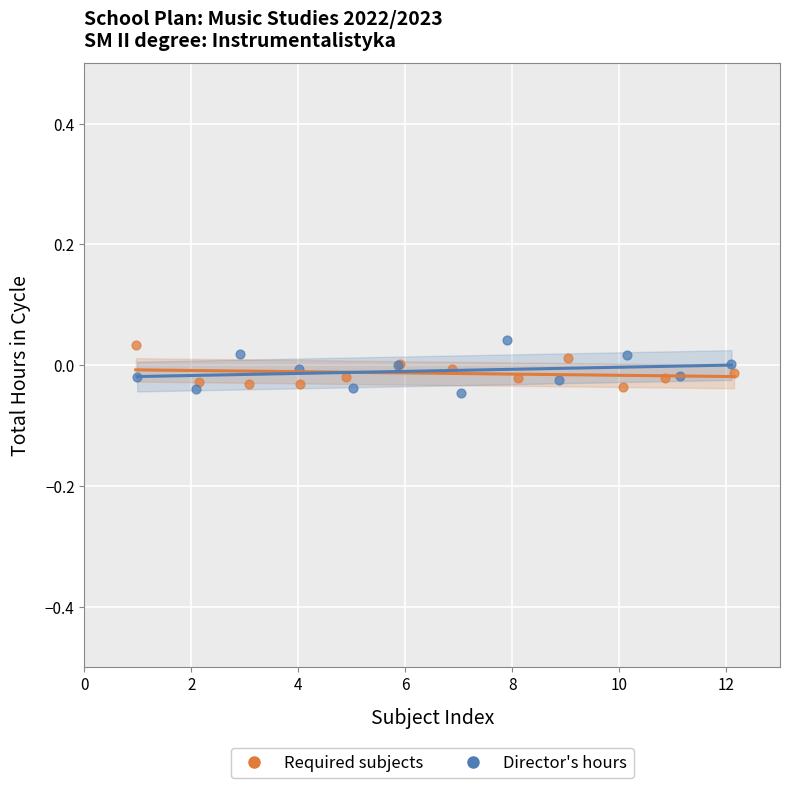

What are all the series names shown in the legend?

Required subjects, Director's hours